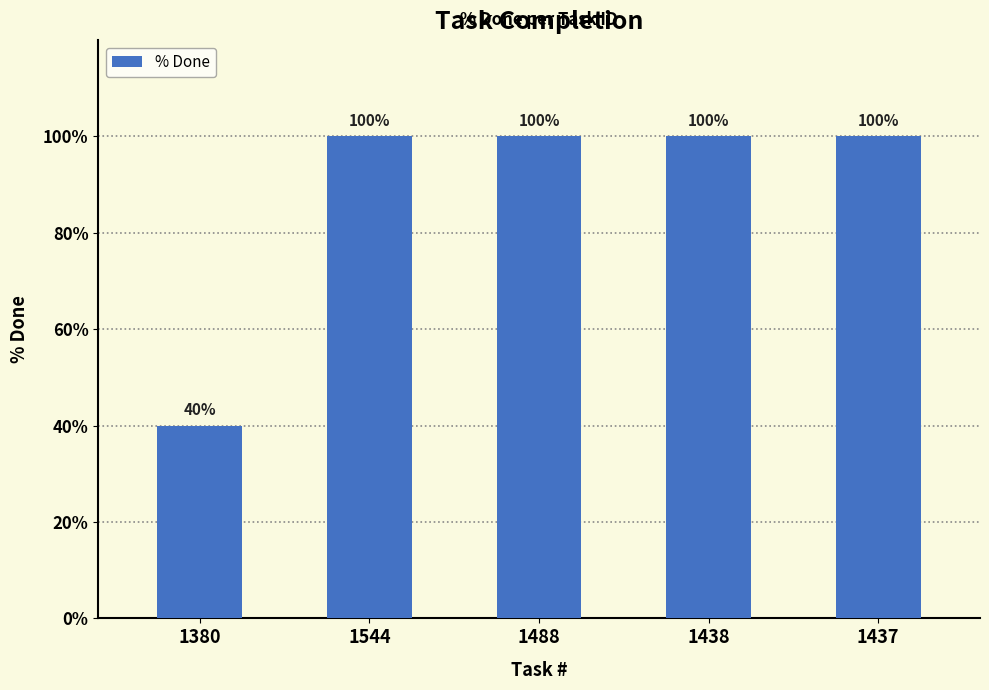

Reading left to right, transcribe all the data shown in this chart.

1380=40	1544=100	1488=100	1438=100	1437=100